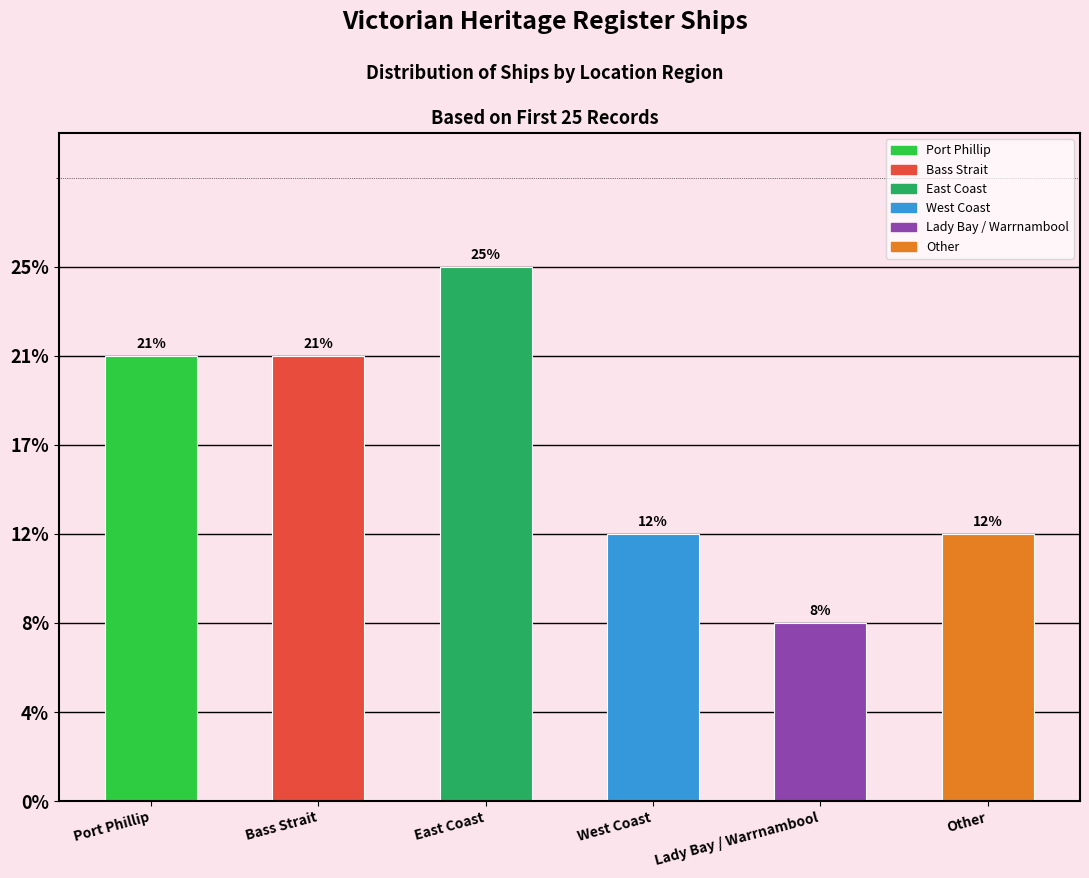

Does the chart contain any negative values?

No